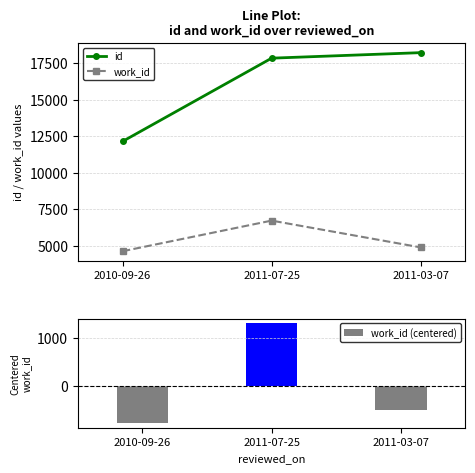

What is the total value across all series at 2011-07-25?

25855